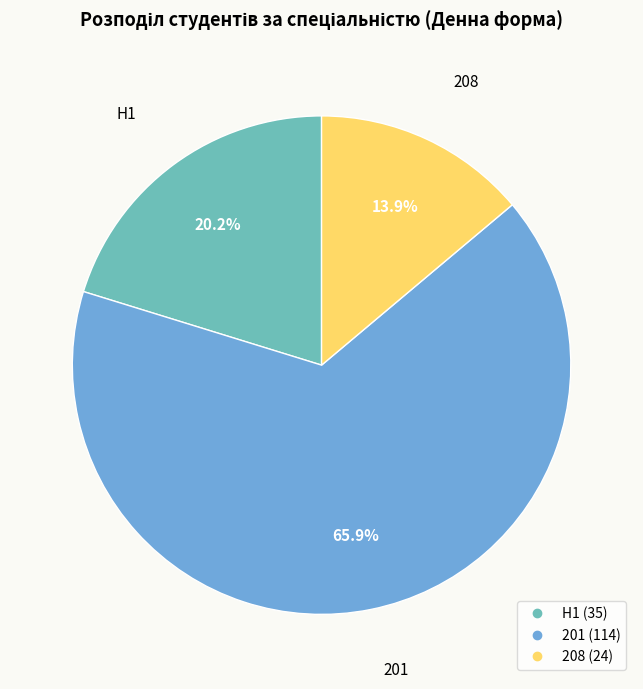

How many slices are in this pie chart?

3